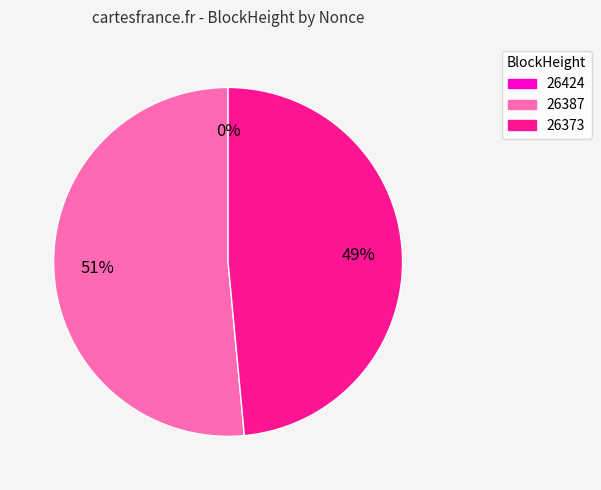

To the nearest percent, what is the difference between the largest and smallest slice percentages?

51%